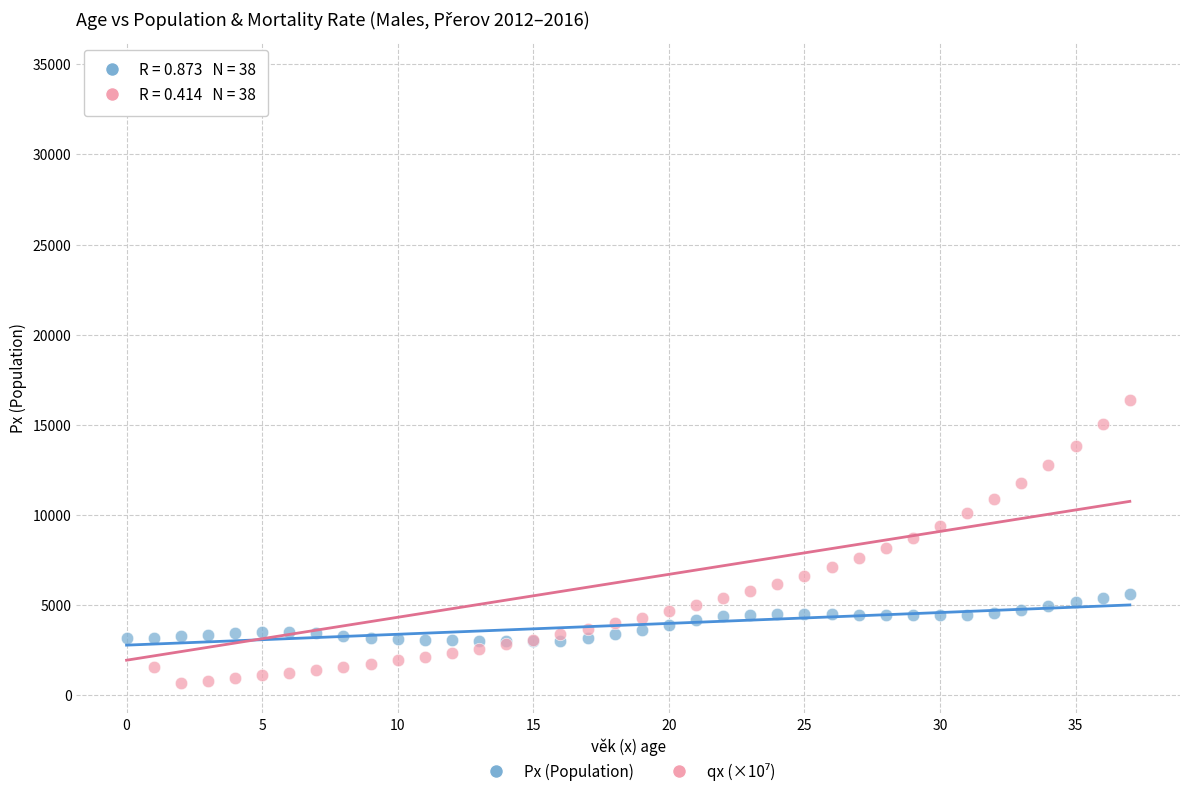

Across all series, what Y value is closest to 17622?

16356.4